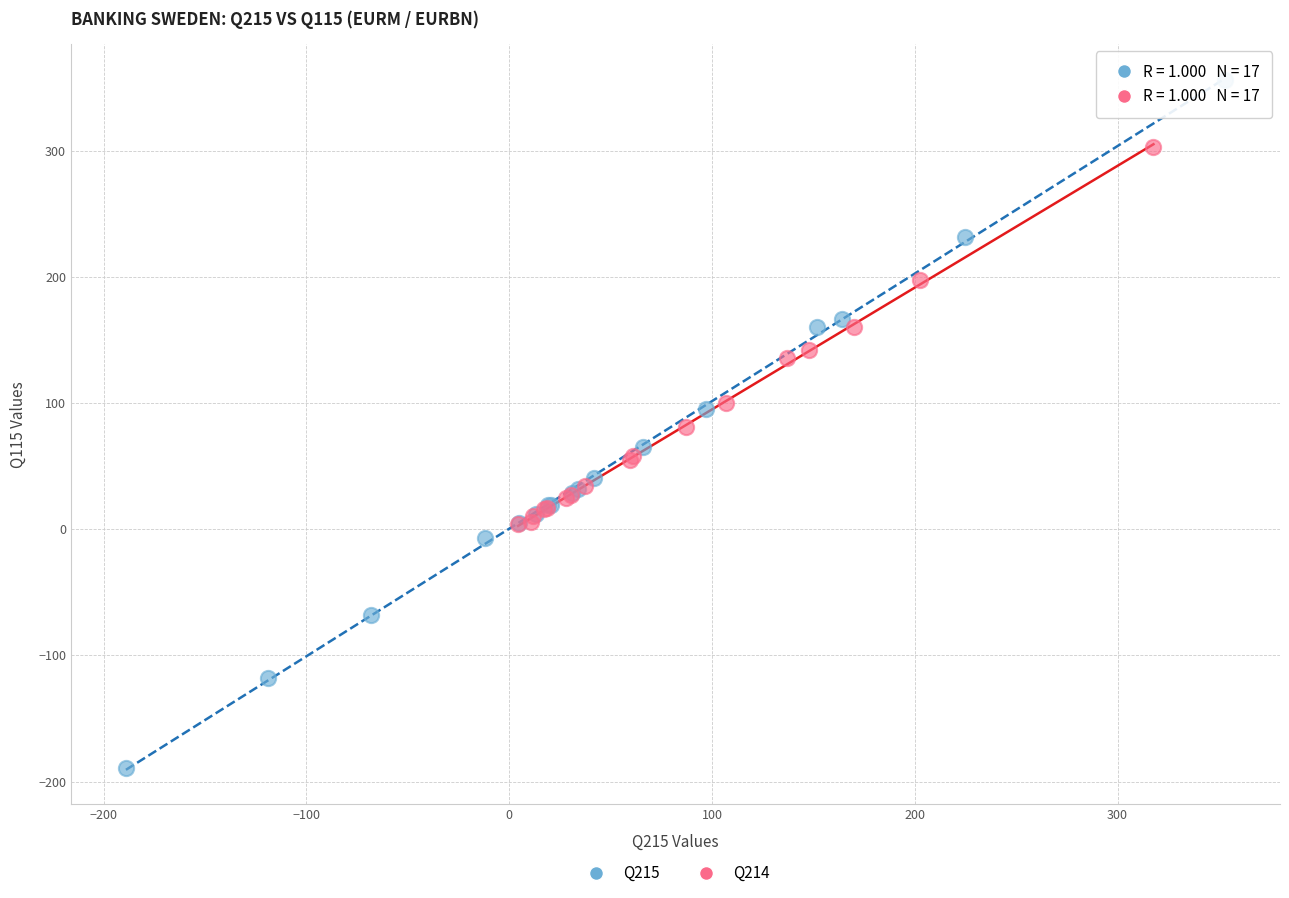

What are all the series names shown in the legend?

Q215, Q214